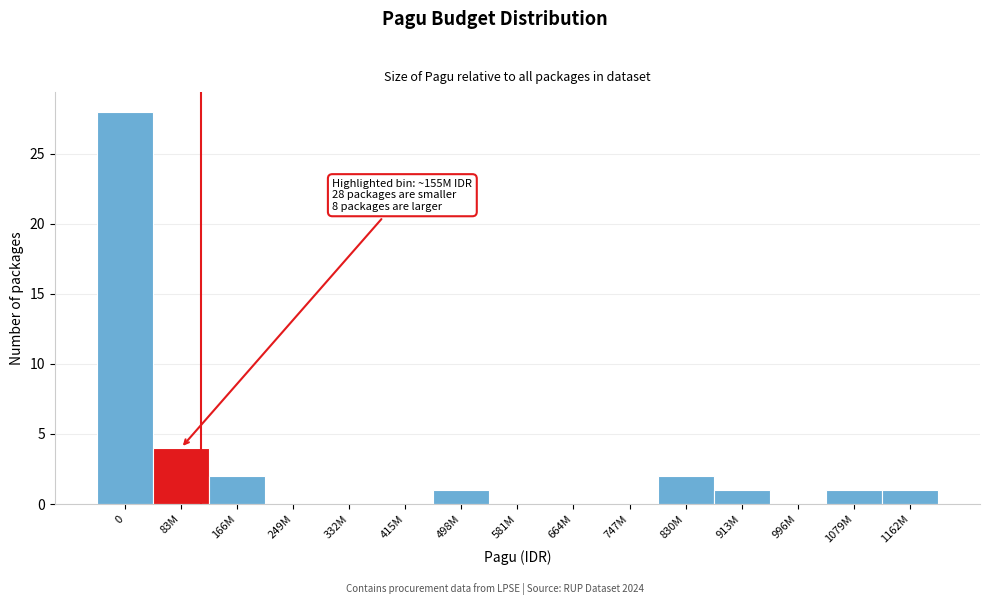

Reading left to right, list all the values displayed in this chart.

0=28	83M=4	166M=2	249M=0	332M=0	415M=0	498M=1	581M=0	664M=0	747M=0	830M=2	913M=1	996M=0	1079M=1	1162M=1